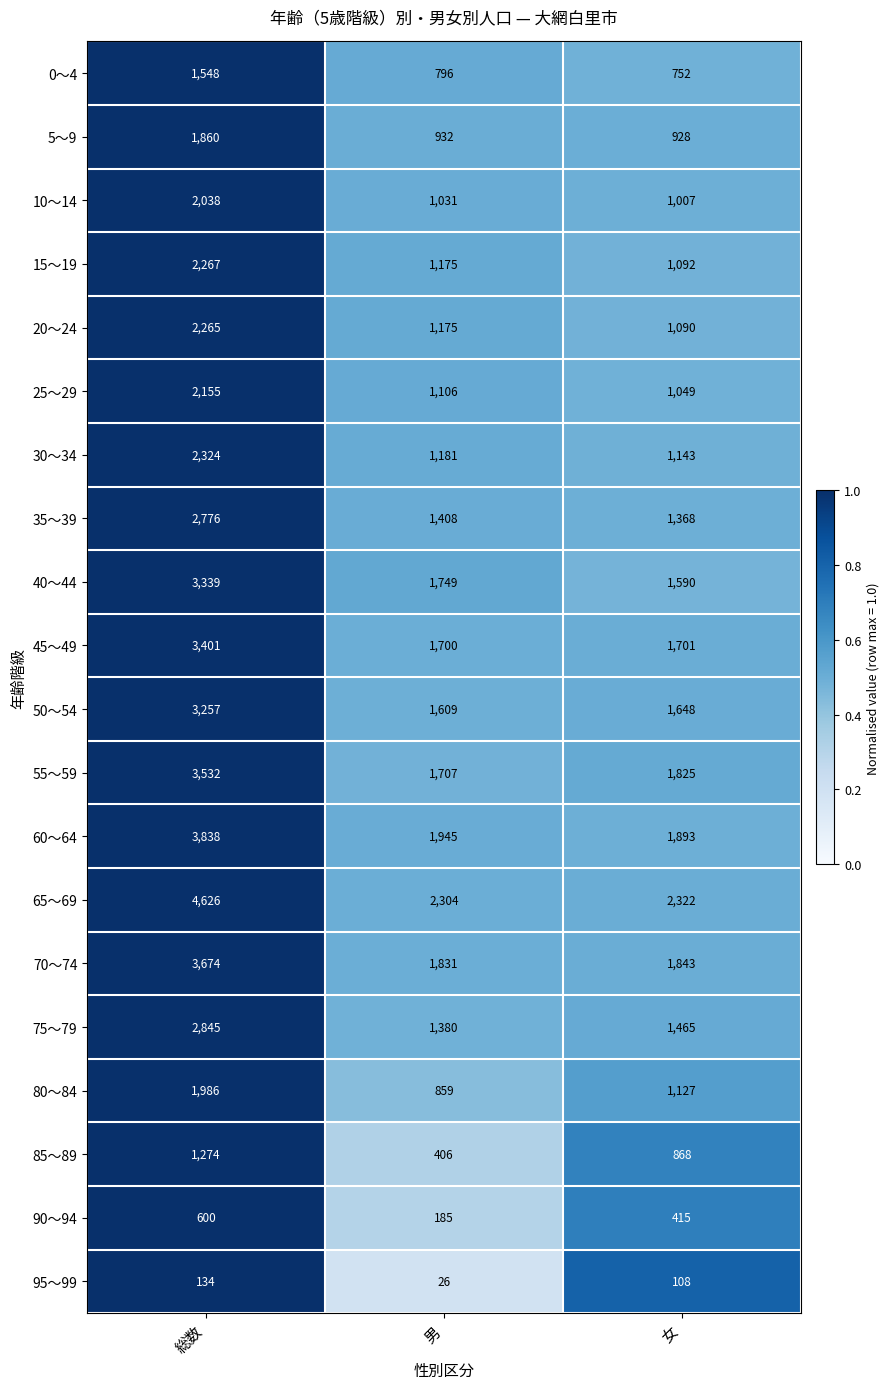

What is the maximum value for 90～94?

600